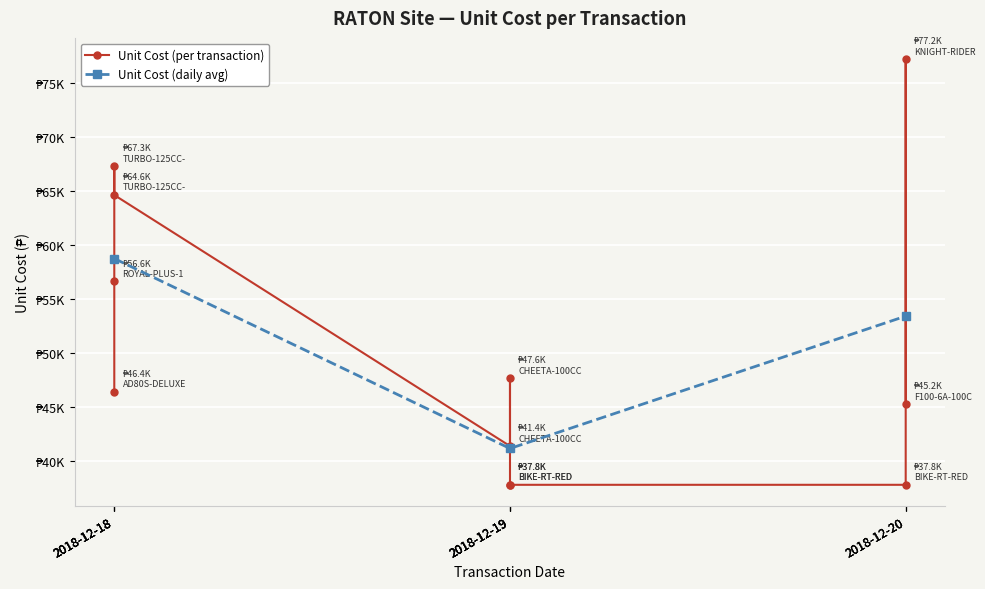

List the labels in order of value, smallest first.

2018-12-19, 2018-12-19, 2018-12-20, 2018-12-19, 2018-12-20, 2018-12-18, 2018-12-19, 2018-12-18, 2018-12-18, 2018-12-18, 2018-12-20